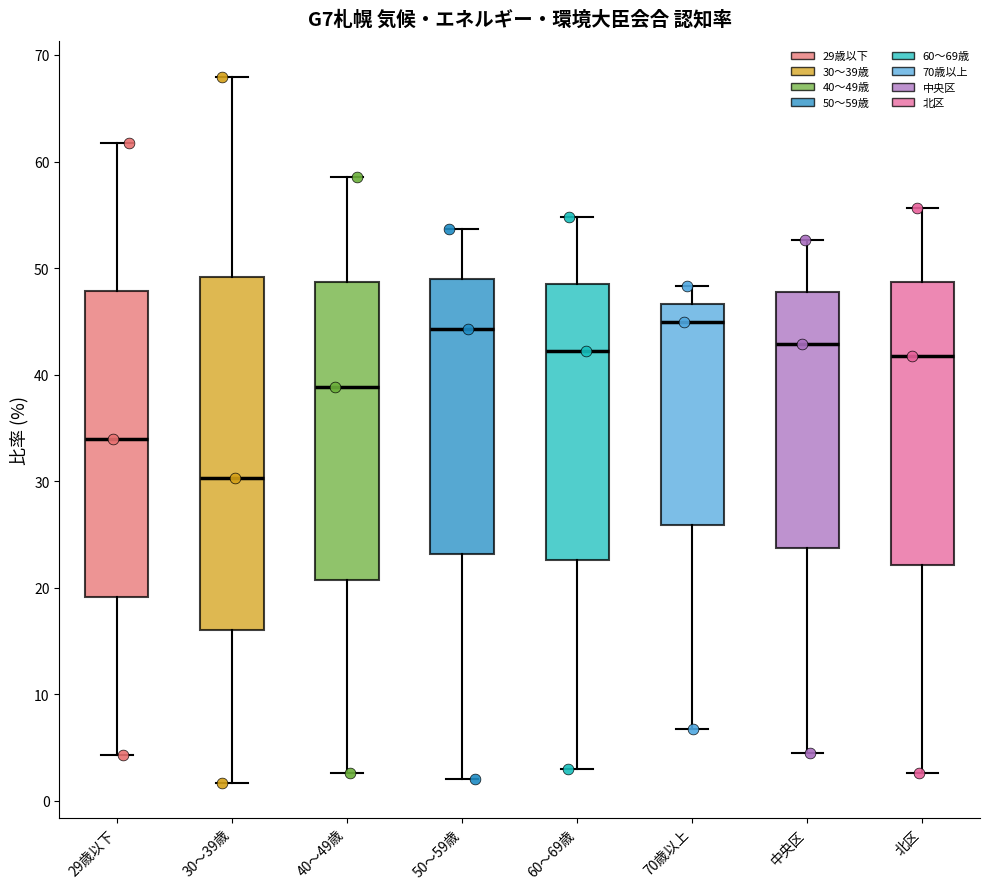

Comparing the boxes themselves (not the whiskers), which one is the tallest?

30～39歳